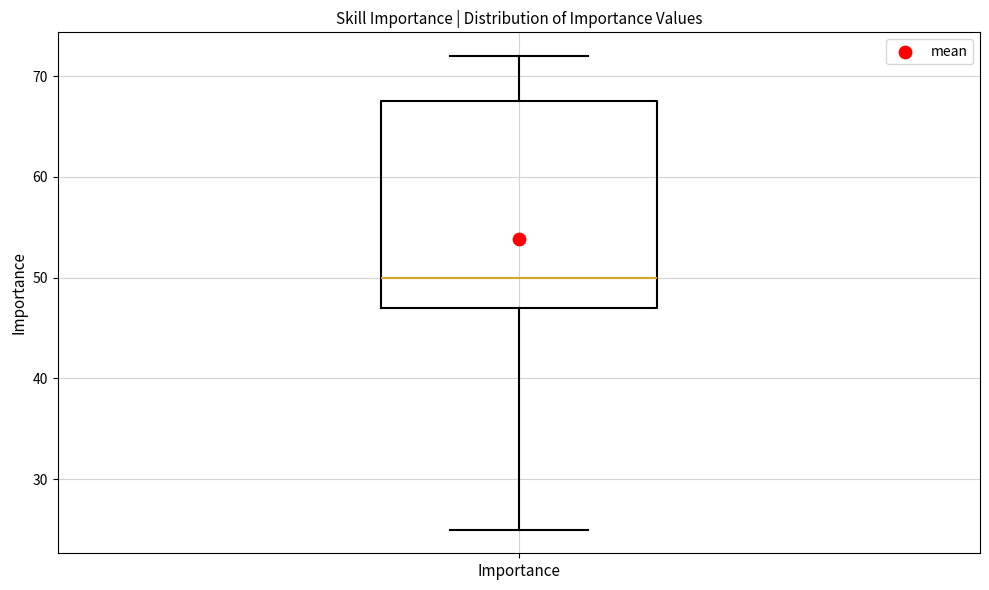

Transcribe this box plot: give where the median line is, the range the box spans, and where the two whiskers end, as read against the y-axis. The values are not printed on the chart, so give them approximately, as read against the axis.

median 50, box 47 to 68, whiskers 25 to 72